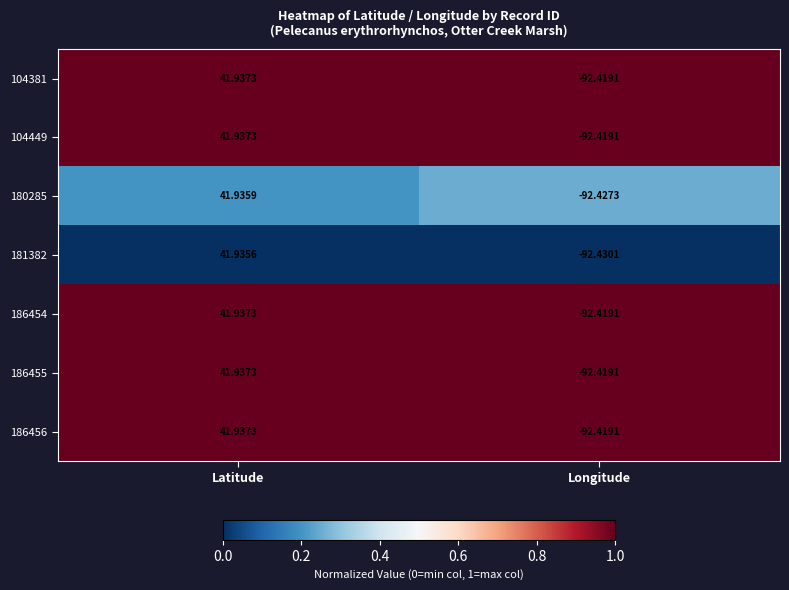

Which label corresponds to the largest value in the chart?

Latitude